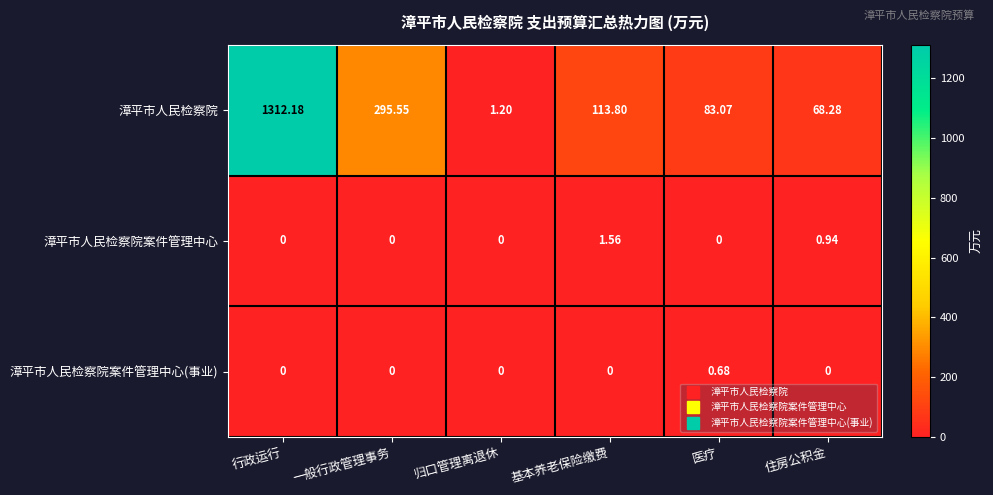

Which series changed the most between 行政运行 and 医疗?

漳平市人民检察院